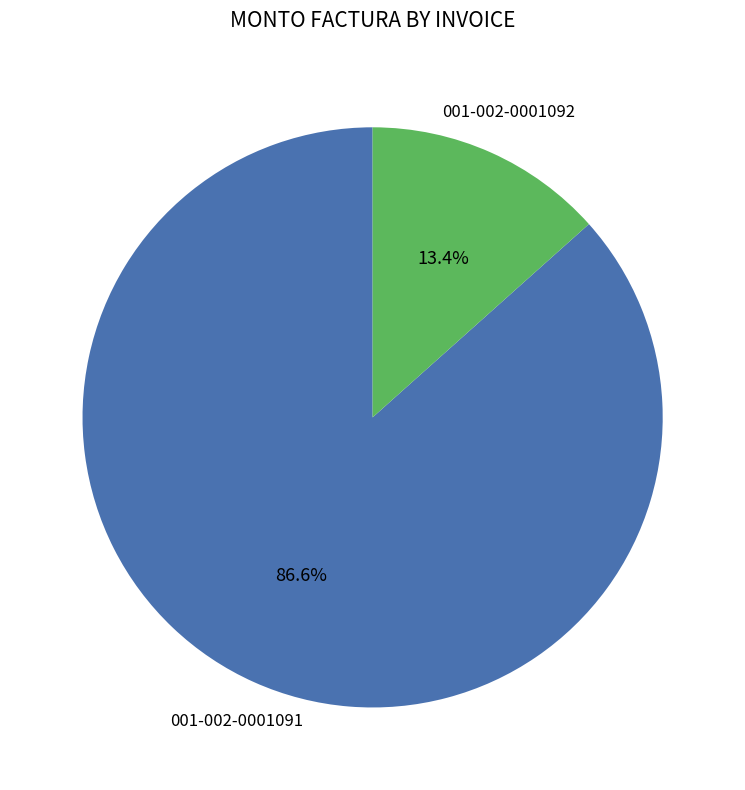

To the nearest percent, what is the combined percentage of 001-002-0001091 and 001-002-0001092?

100%